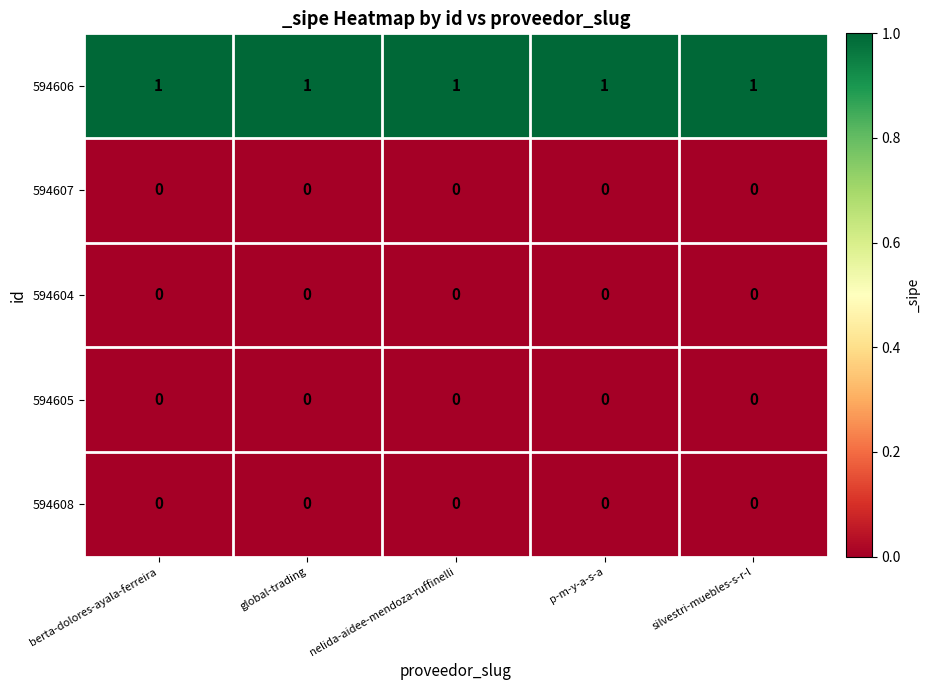

Which series has the largest total across all categories?

594606